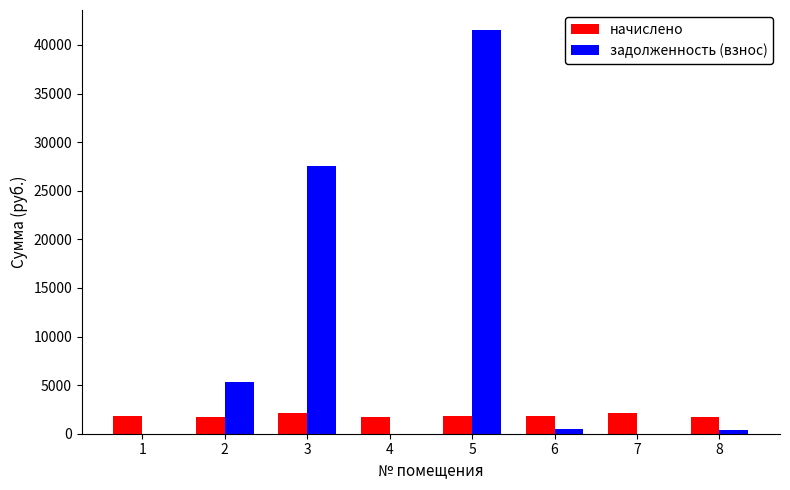

What is the highest value of the задолженность (взнос) series?

41519.7